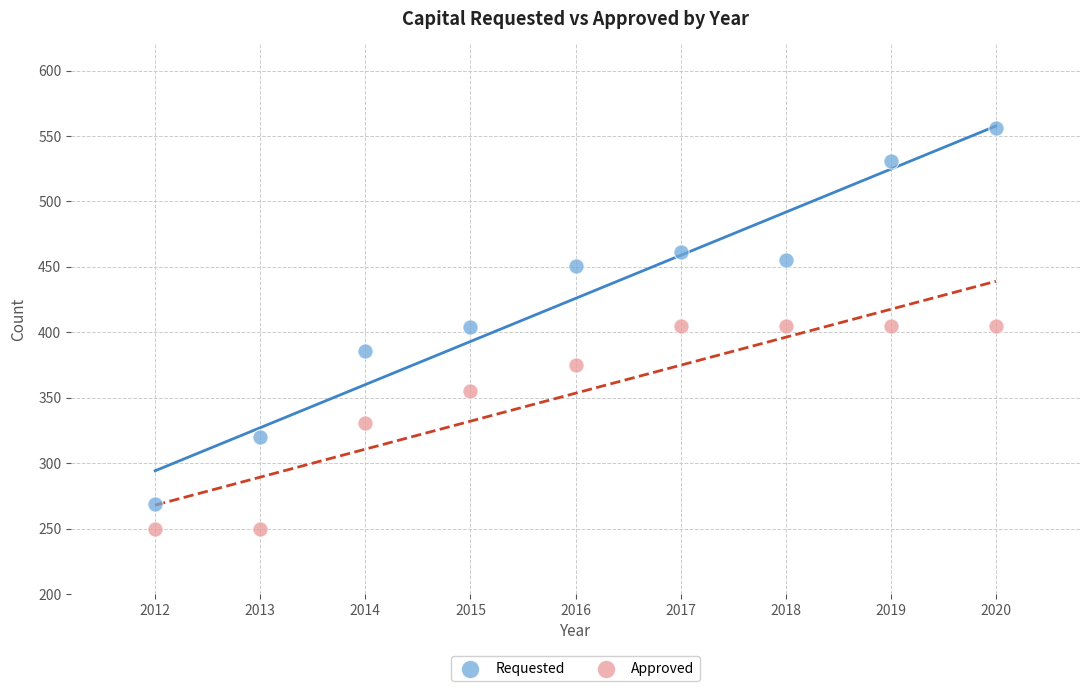

Which series reaches the maximum Y coordinate?

Requested